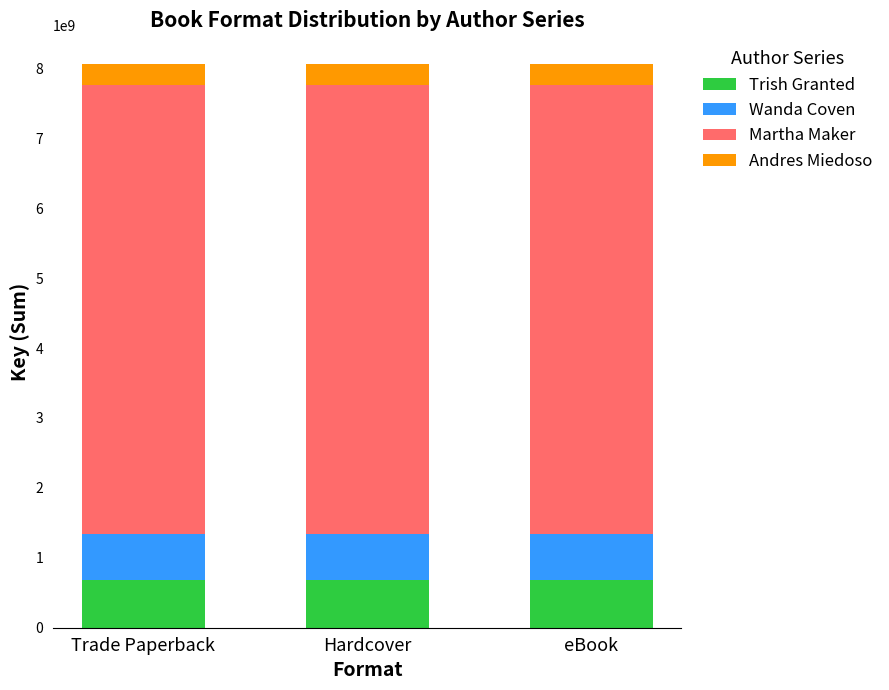

What is the minimum value for Trish Granted?

685367103